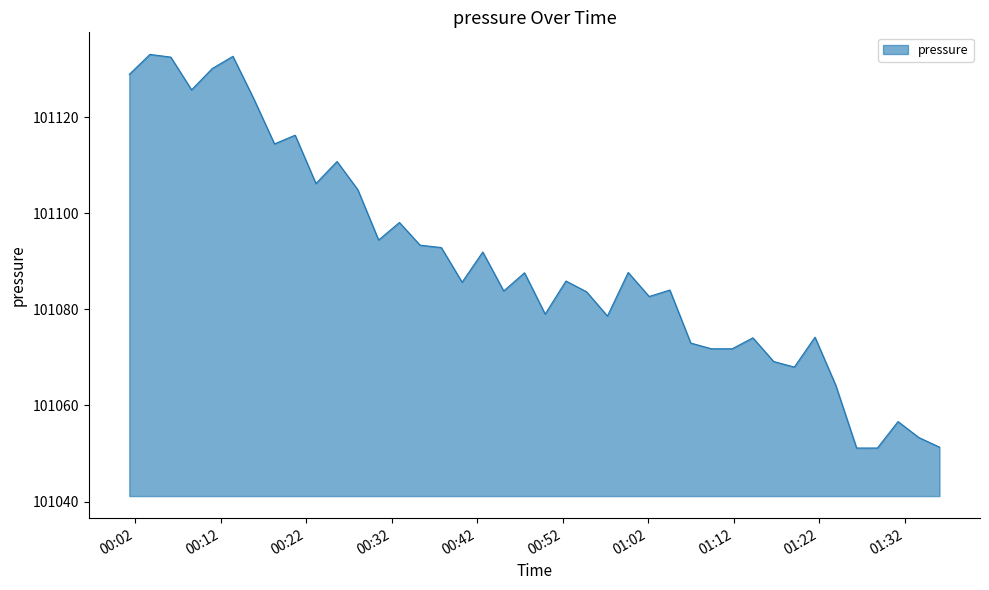

What is the smallest value displayed?

101051.1